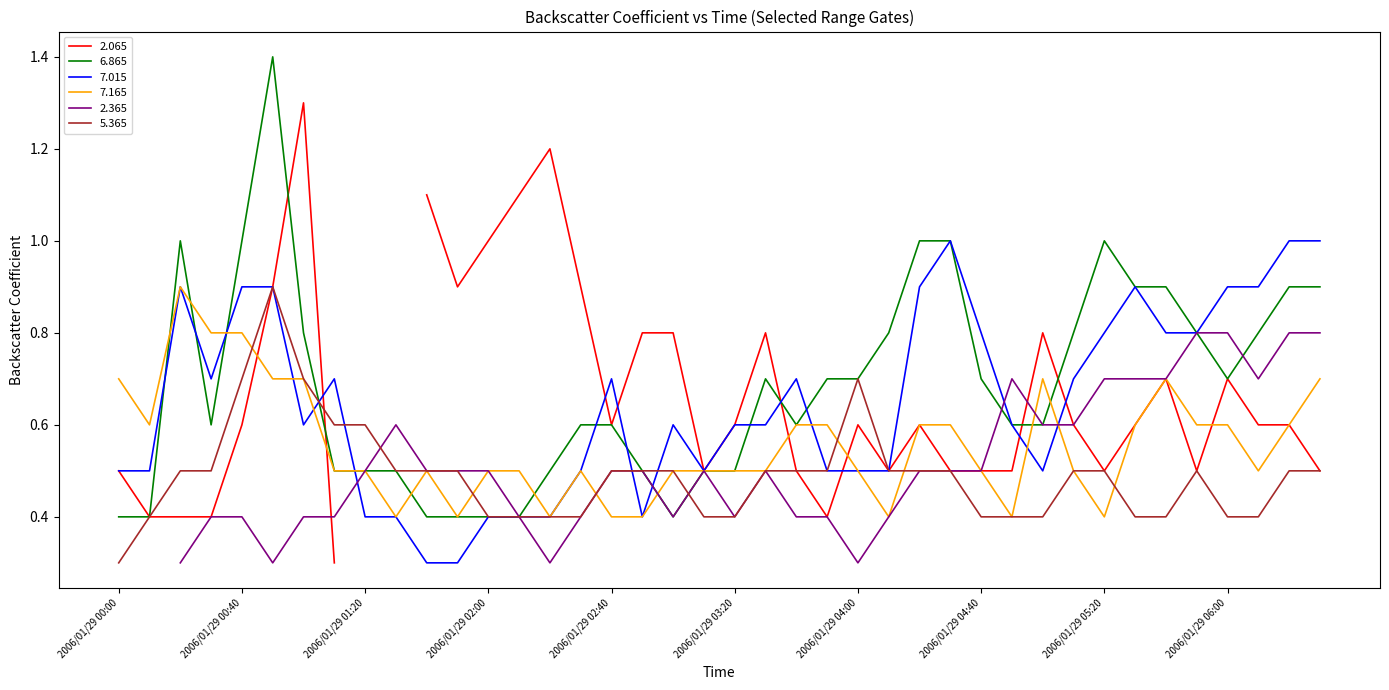

What is the label of the 11th point from the left?

2006/01/29 01:40